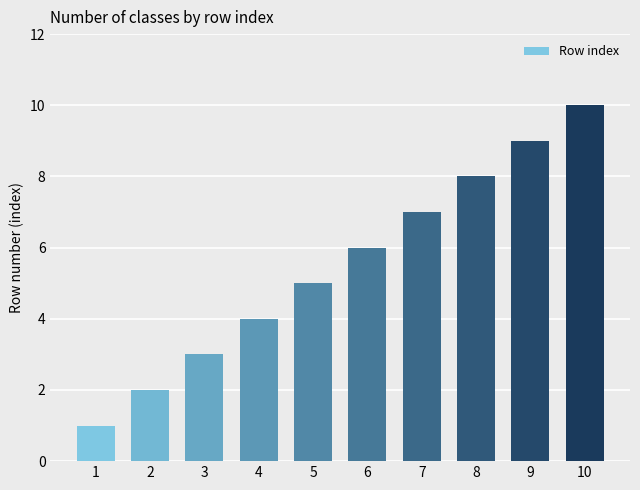

How many values are between 3 and 8?

6